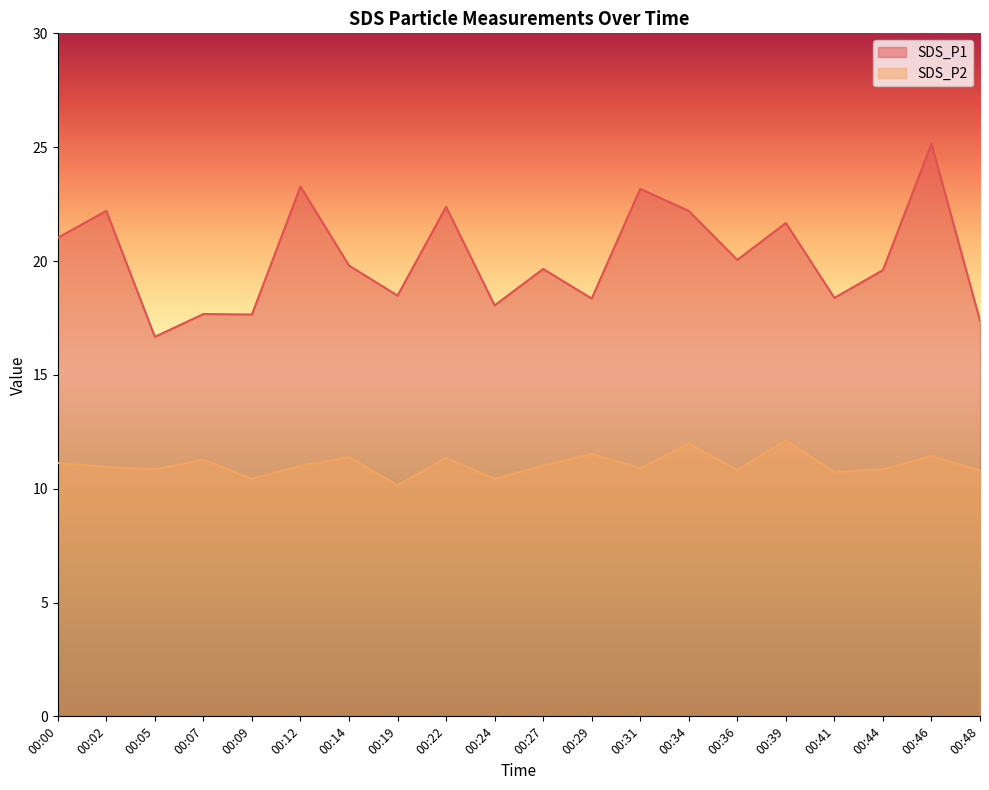

What are all the series names shown in the legend?

SDS_P1, SDS_P2